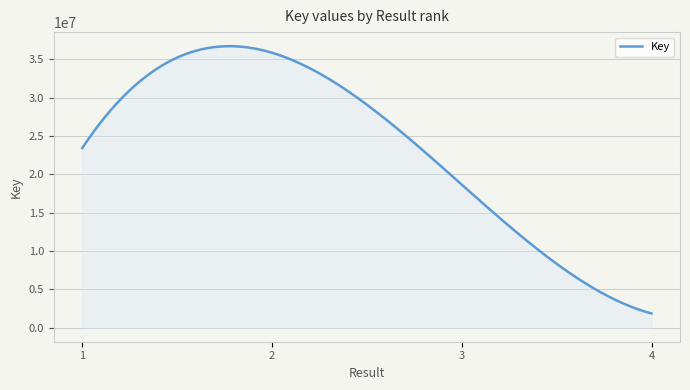

What is the minimum value shown in the chart?

1849743.0